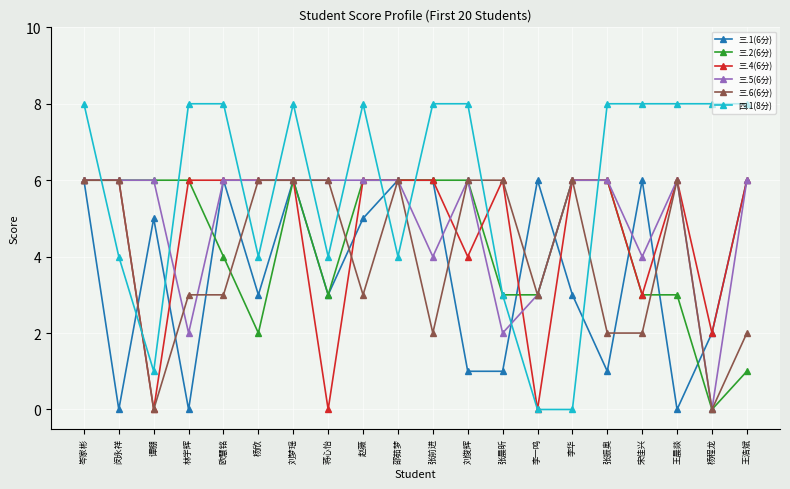

What is the label of the 14th point from the left?

李一鸣